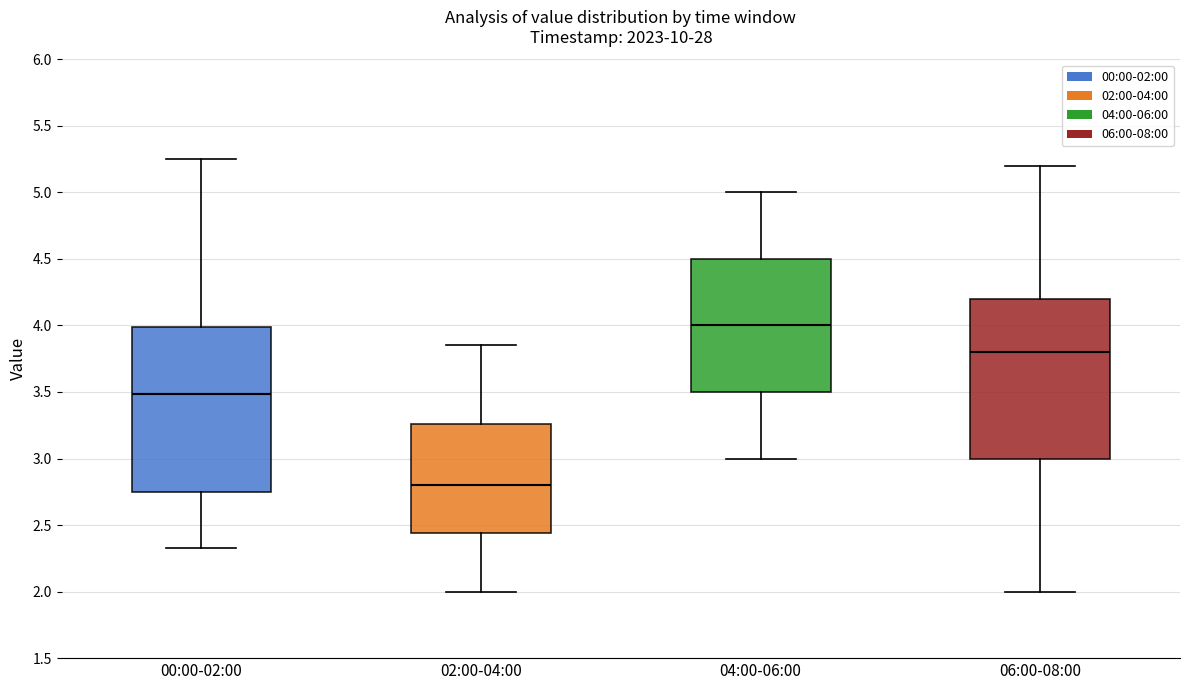

Reading left to right, read every box against the y-axis: the position of its median line, the range the box covers, and the ends of its whiskers. The values are not printed on the chart, so give them approximately, as read against the axis.

00:00-02:00: median 3.50, box 2.75 to 4.00, whiskers 2.35 to 5.25
02:00-04:00: median 2.80, box 2.45 to 3.25, whiskers 2.00 to 3.85
04:00-06:00: median 4.00, box 3.50 to 4.50, whiskers 3.00 to 5.00
06:00-08:00: median 3.80, box 3.00 to 4.20, whiskers 2.00 to 5.20